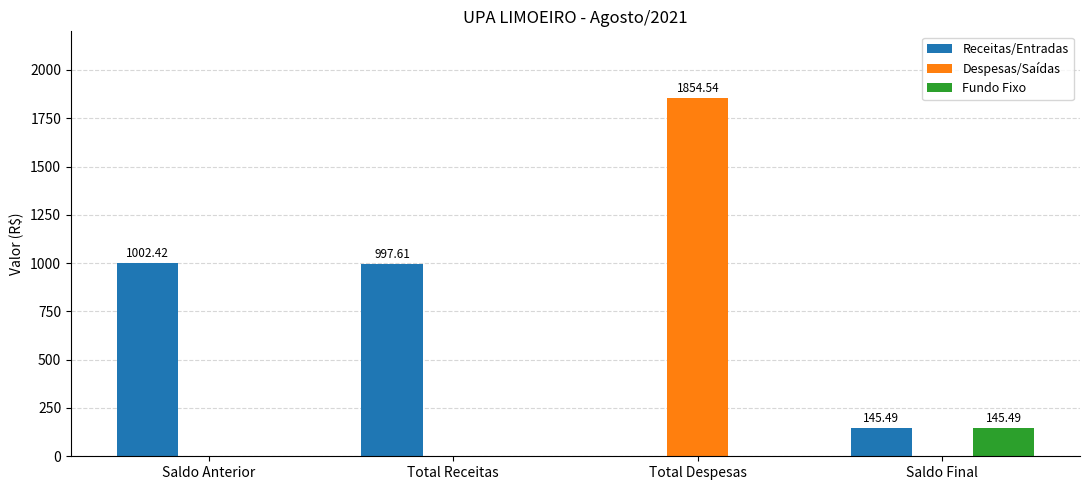

What is the sum of all Receitas/Entradas values?

2145.5